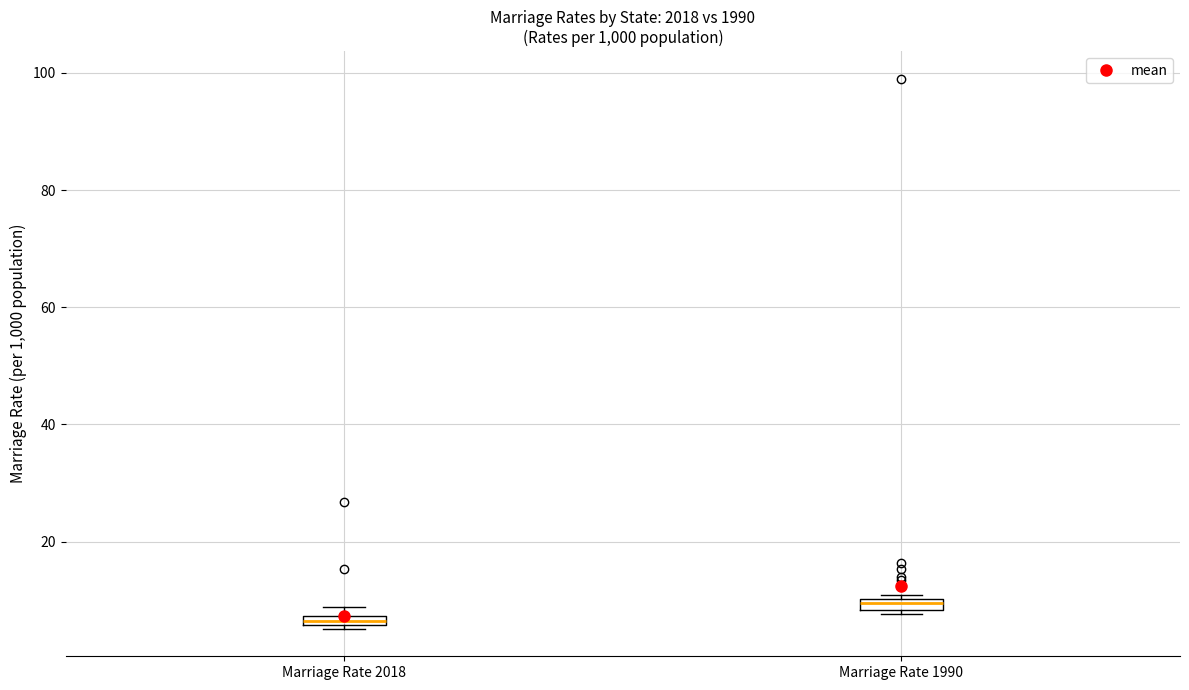

Which box has the highest median line?

Marriage Rate 1990